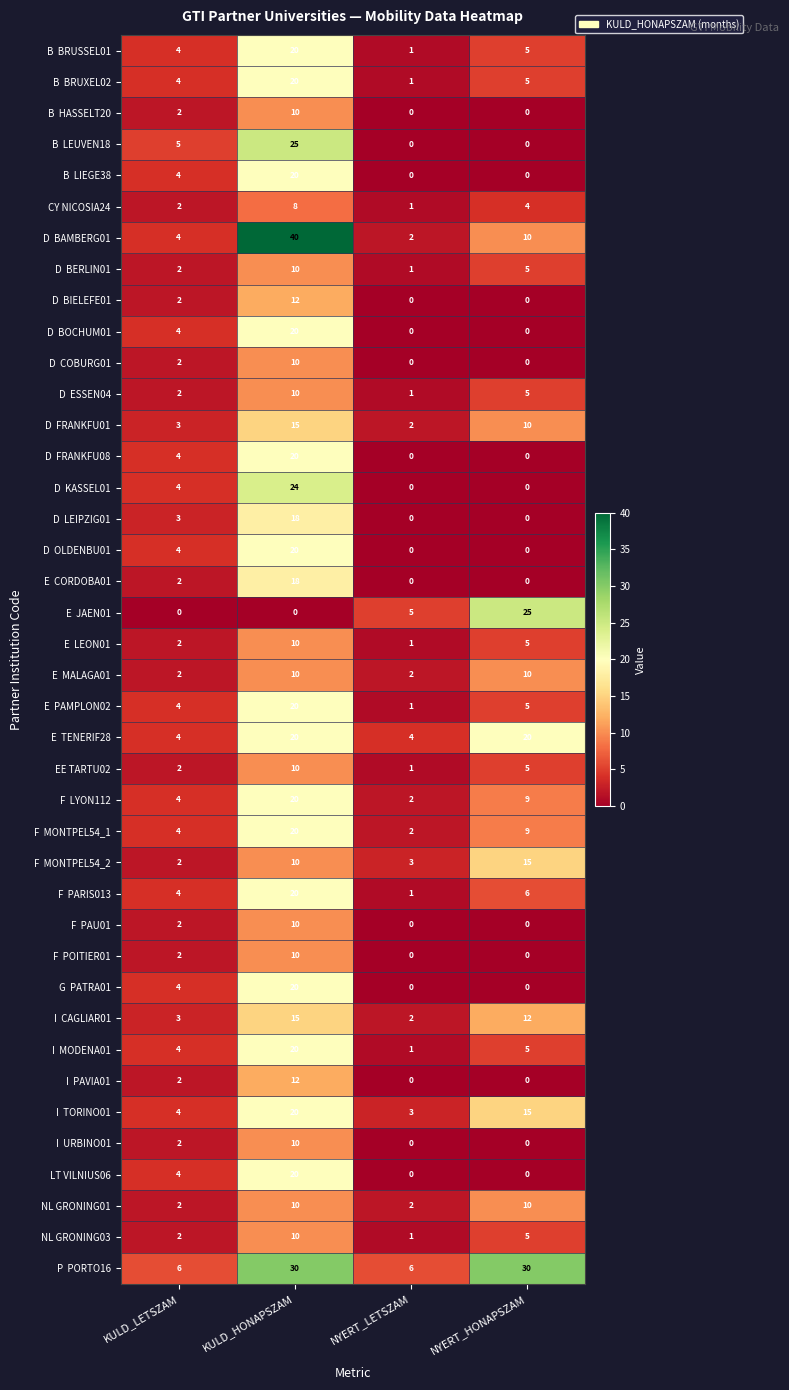

What is the spread (max minus min) of values at NYERT_HONAPSZAM?

30